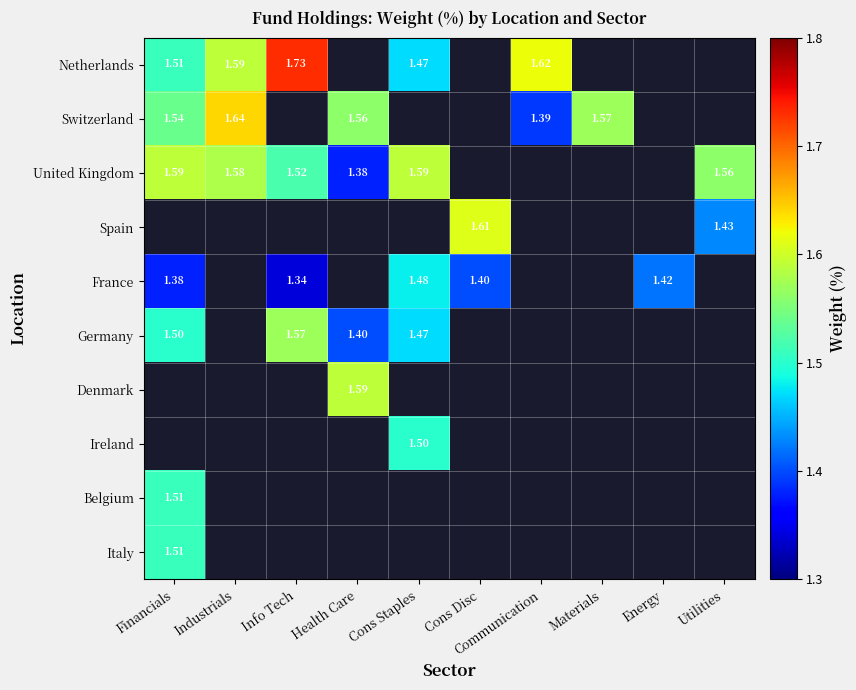

Between Cons Staples and Cons Disc, which is larger?

Cons Disc